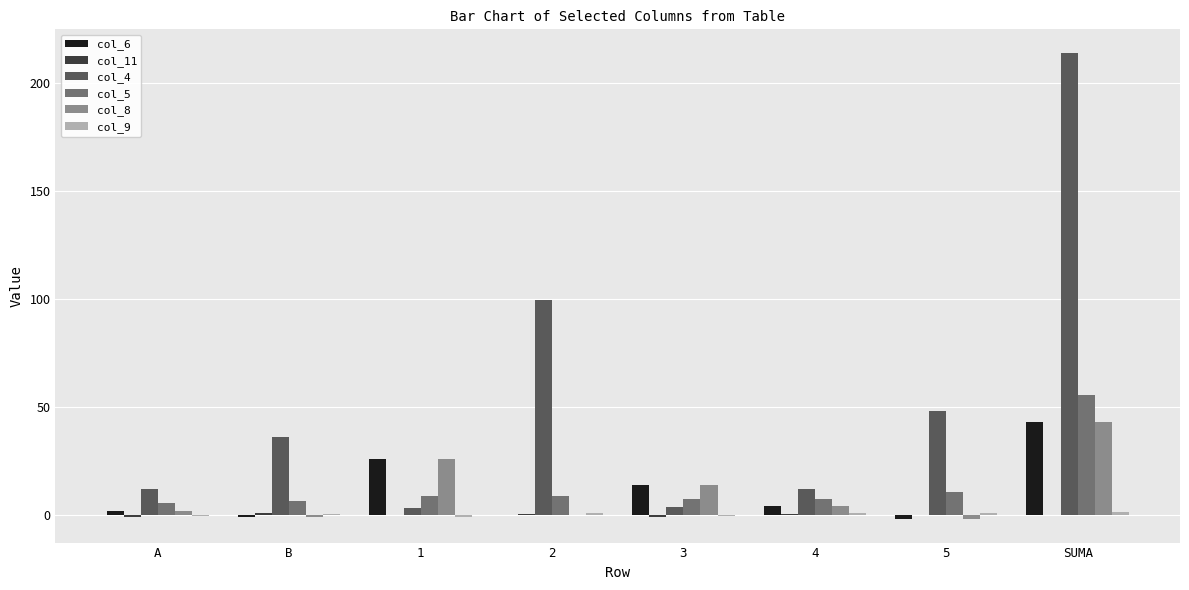

How many groups of bars are there?

8